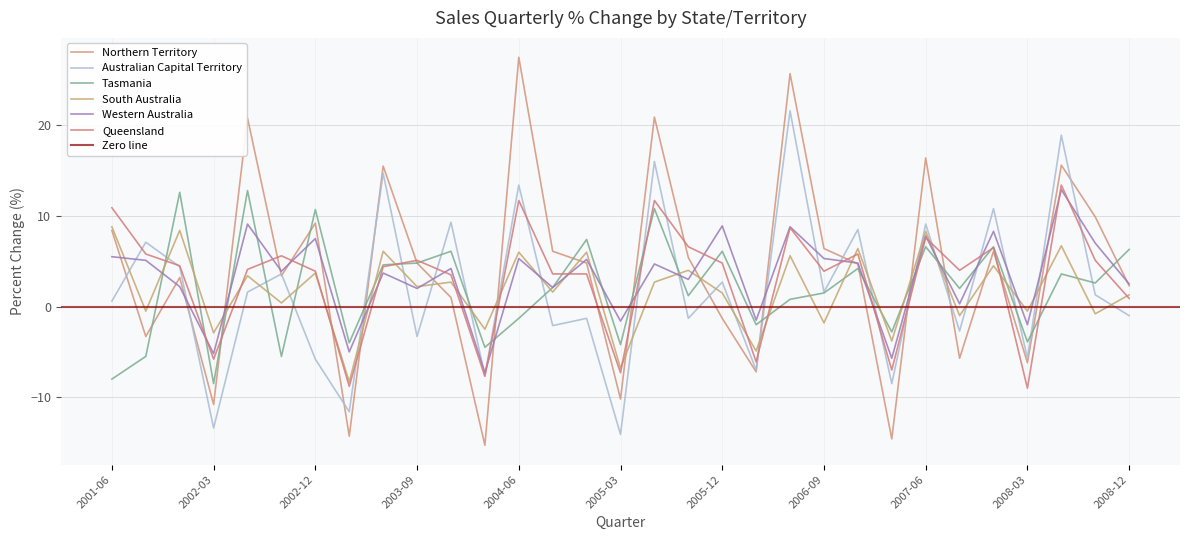

True or false: Australian Capital Territory has more than 0 interior local peaks.

True